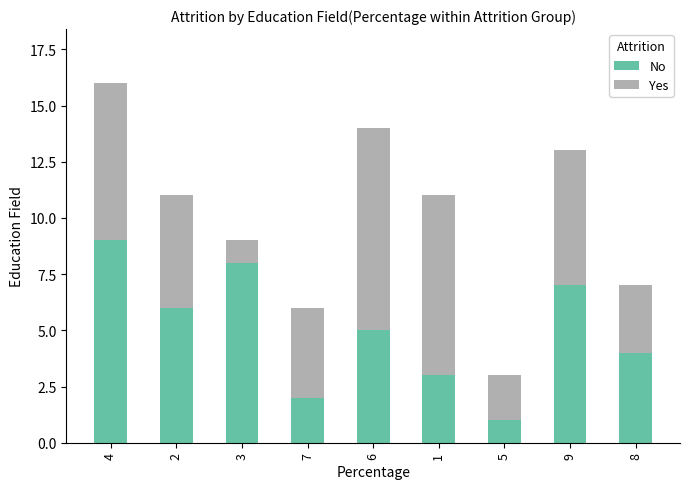

At which category is the sum across all series the highest?

4